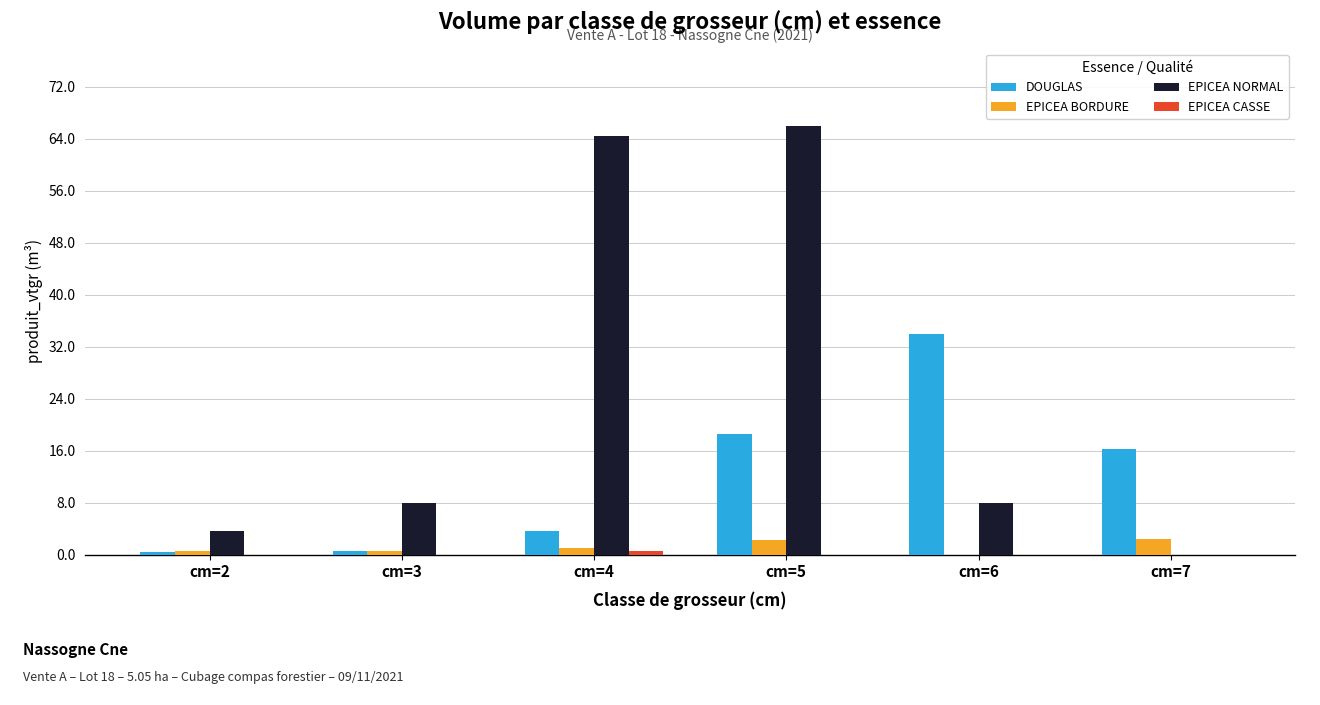

What value does the EPICEA NORMAL series have at cm=5?

66.0